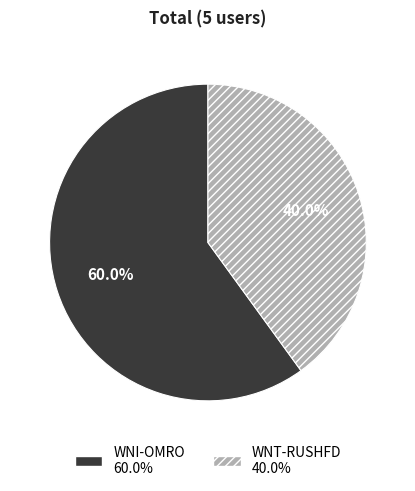

To the nearest percent, what portion does WNI-OMRO represent?

60%